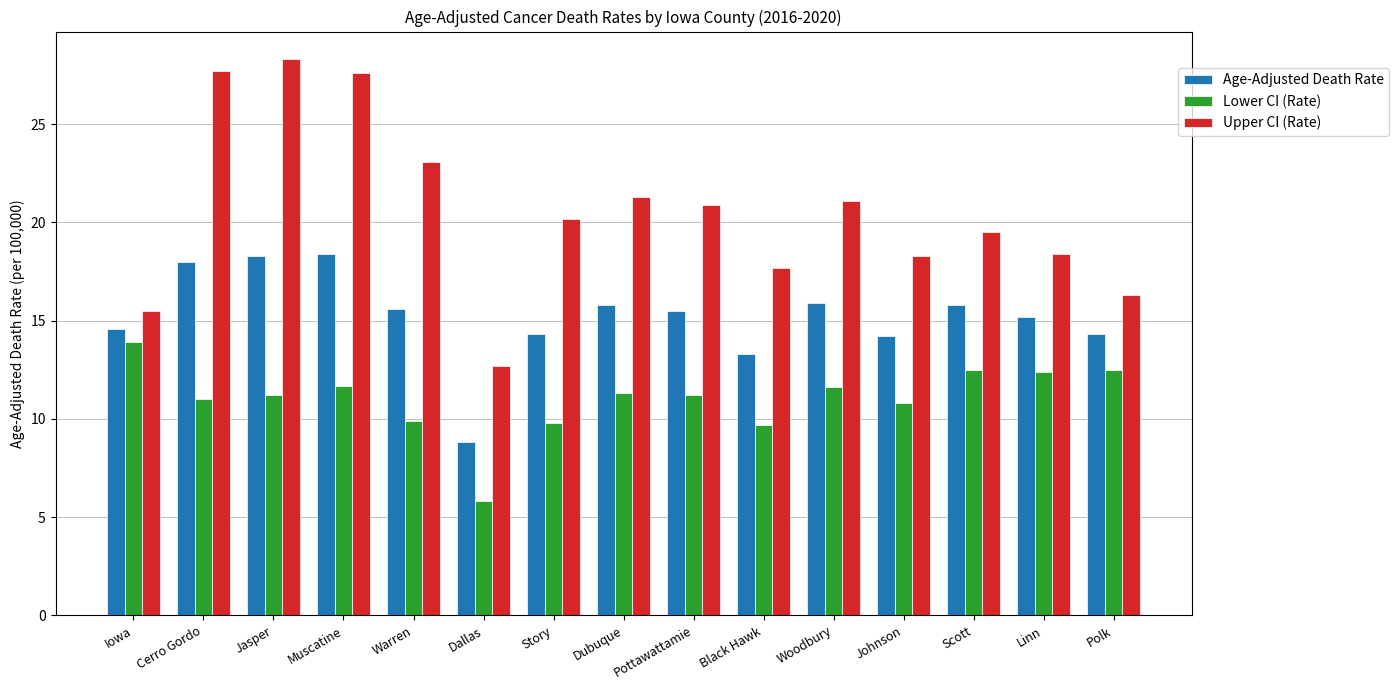

Which series has the largest total across all categories?

Upper CI (Rate)